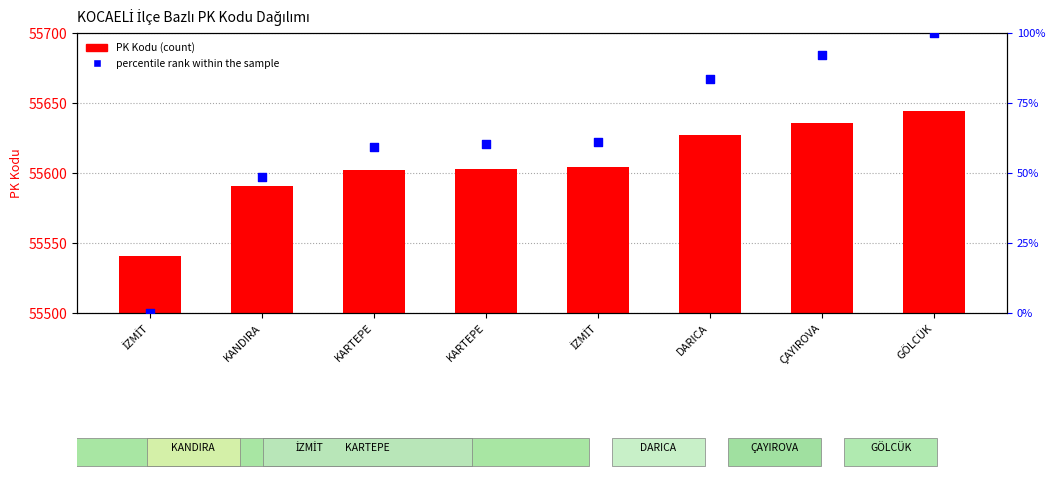

What is the total value across all series at KARTEPE?

55661.2